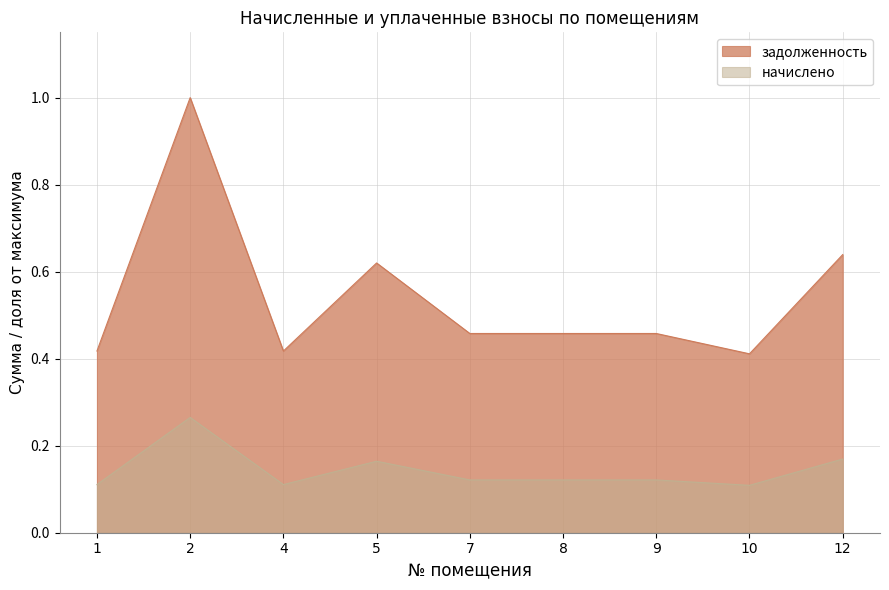

True or false: задолженность and начислено cross at least once.

False